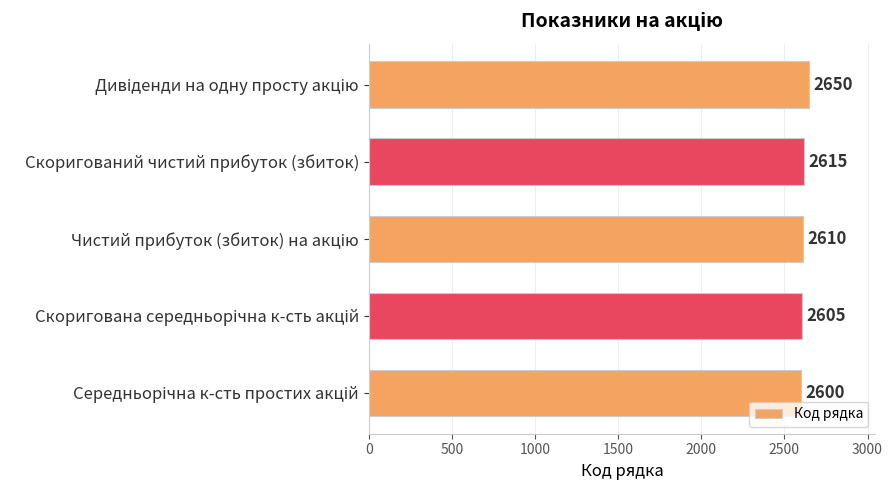

At which label is the value closest to 2625?

Скоригований чистий прибуток (збиток)